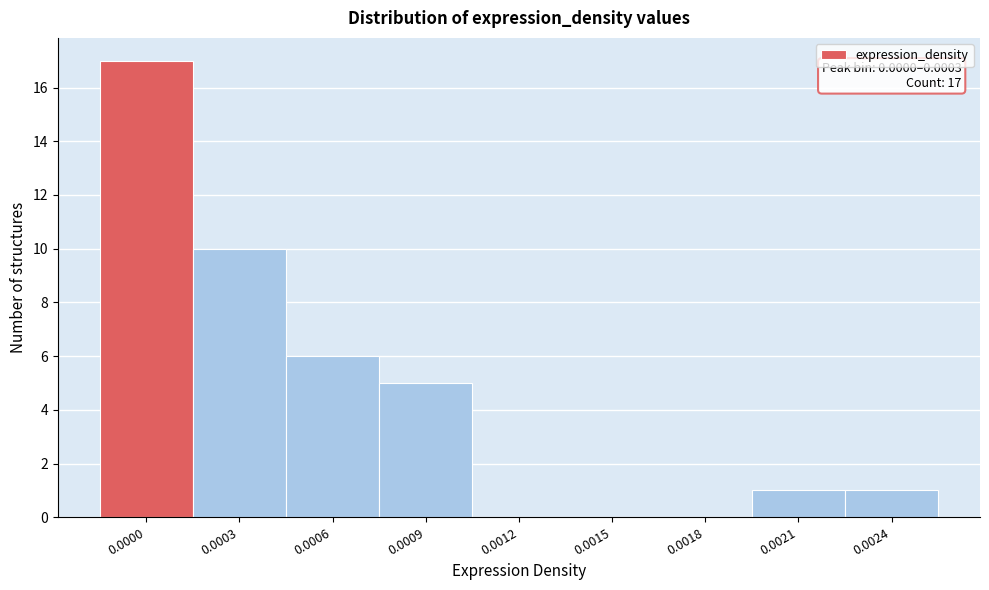

Reading left to right, what are all the values shown in this chart?

0.0000=17	0.0003=10	0.0006=6	0.0009=5	0.0012=0	0.0015=0	0.0018=0	0.0021=1	0.0024=1